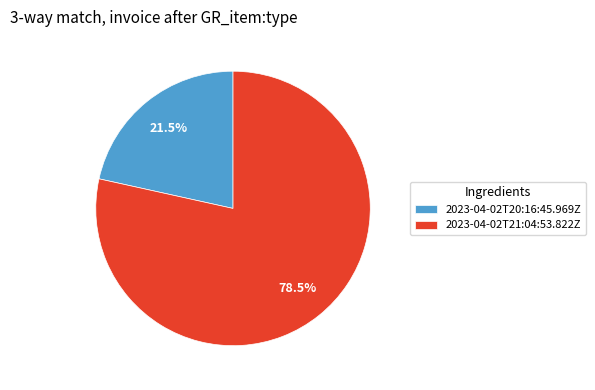

To the nearest percent, what is the difference between the 2023-04-02T21:04:53.822Z and 2023-04-02T20:16:45.969Z slice percentages?

57%